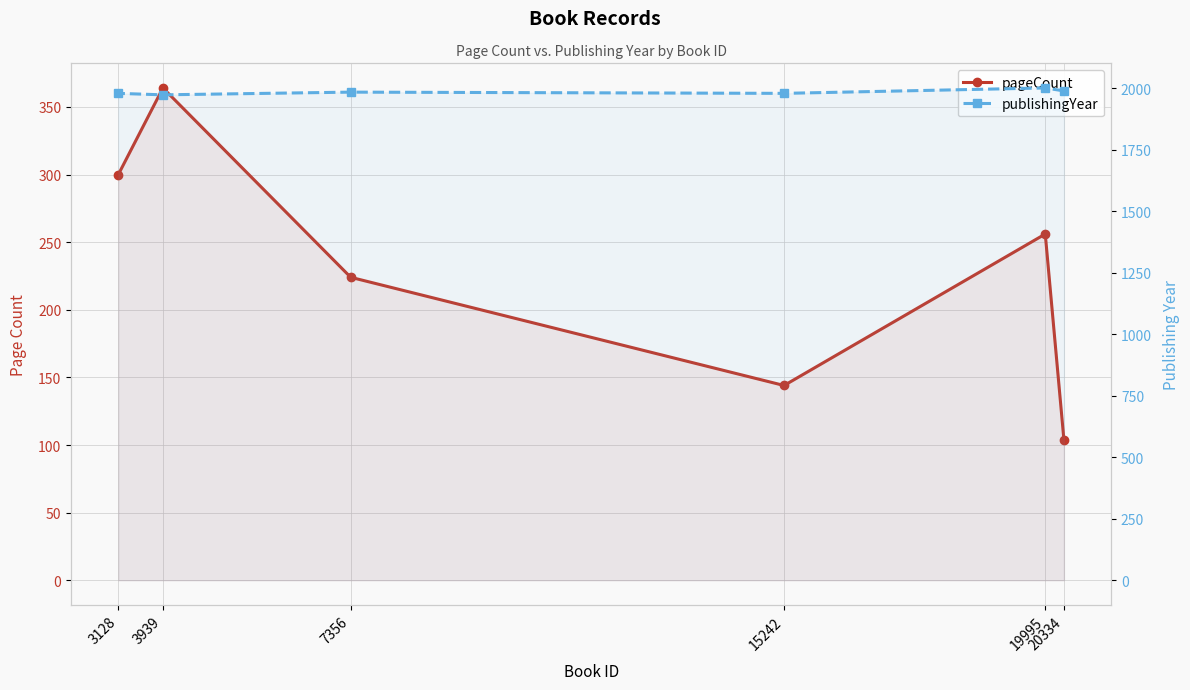

True or false: publishingYear has a value of 1973 at 3939.

True